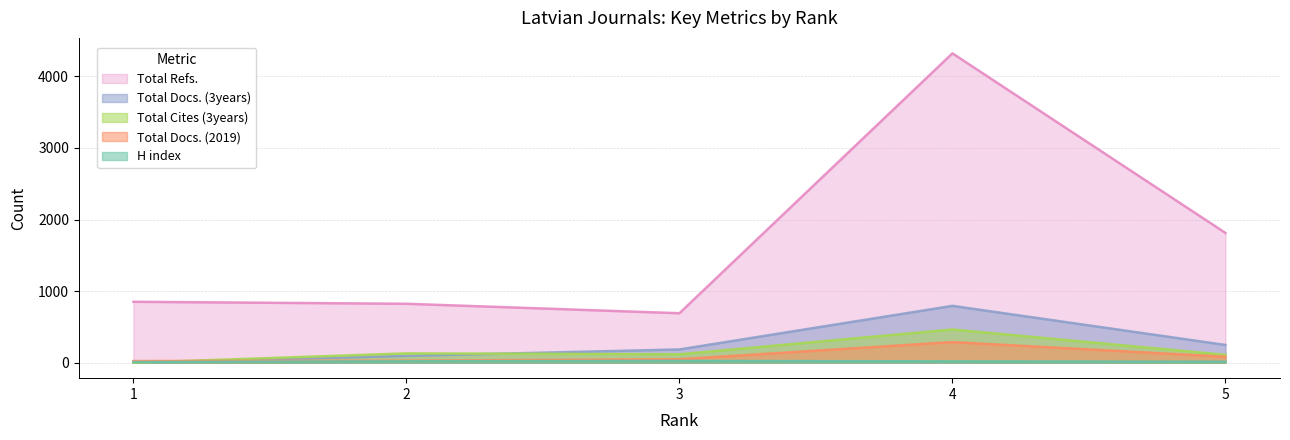

What are all the series names shown in the legend?

Total Refs., Total Docs. (3years), Total Cites (3years), Total Docs. (2019), H index